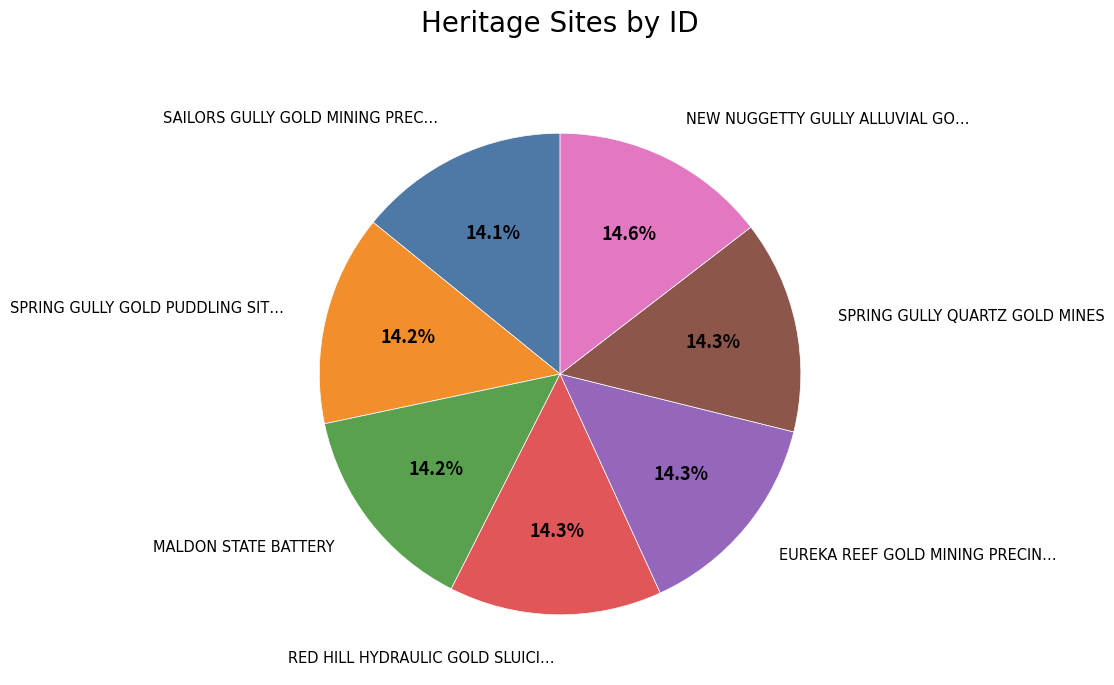

Is there any slice that represents more than half of the pie?

No